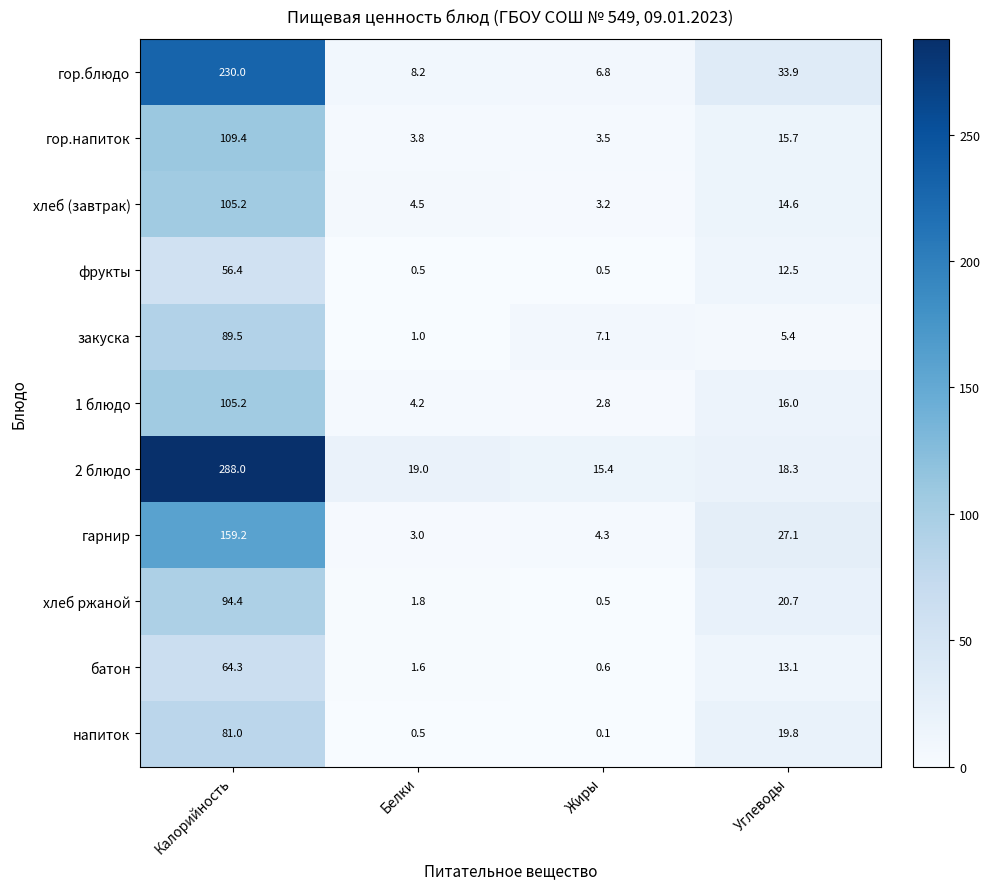

Which category has the lowest value in the хлеб ржаной series?

Жиры